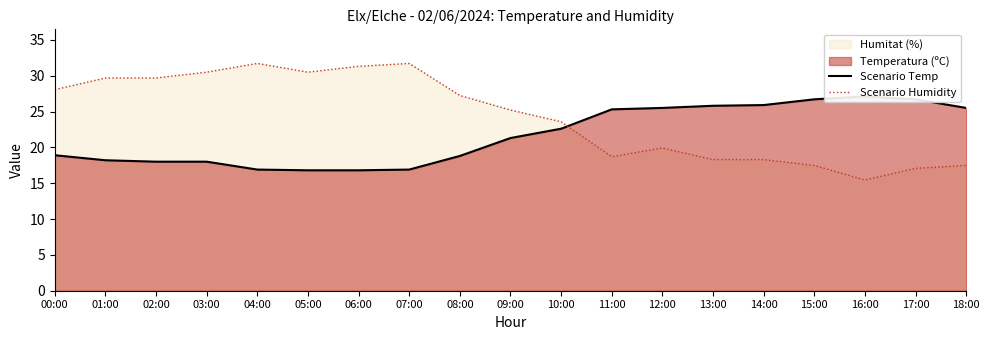

List the labels in order of Scenario Temp value, largest first.

16:00, 15:00, 17:00, 14:00, 13:00, 12:00, 18:00, 11:00, 10:00, 09:00, 00:00, 08:00, 01:00, 02:00, 03:00, 04:00, 07:00, 05:00, 06:00